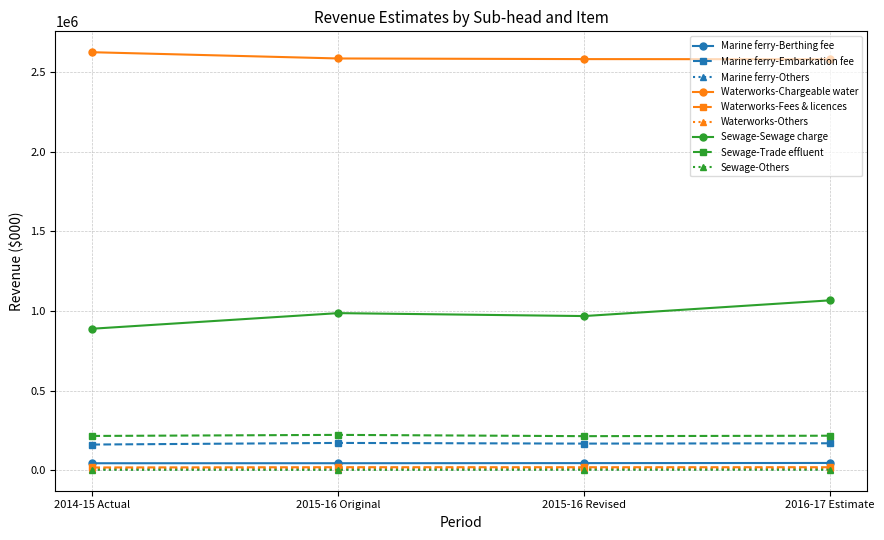

Which series has the largest total across all categories?

Waterworks-Chargeable water